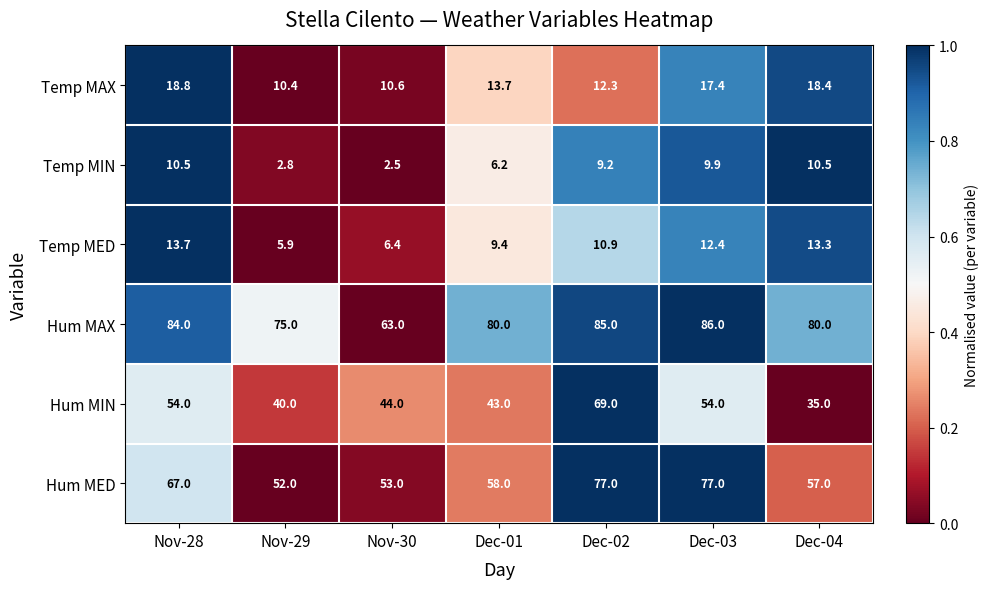

What is the difference between the maximum and minimum values in the Temp MIN series?

8.0